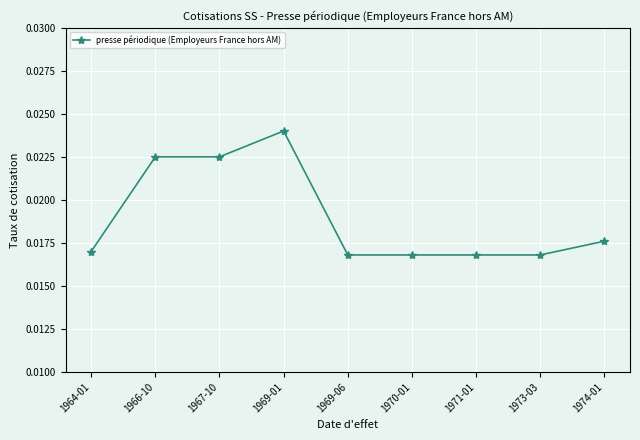

Which label corresponds to the largest value in the chart?

1969-01